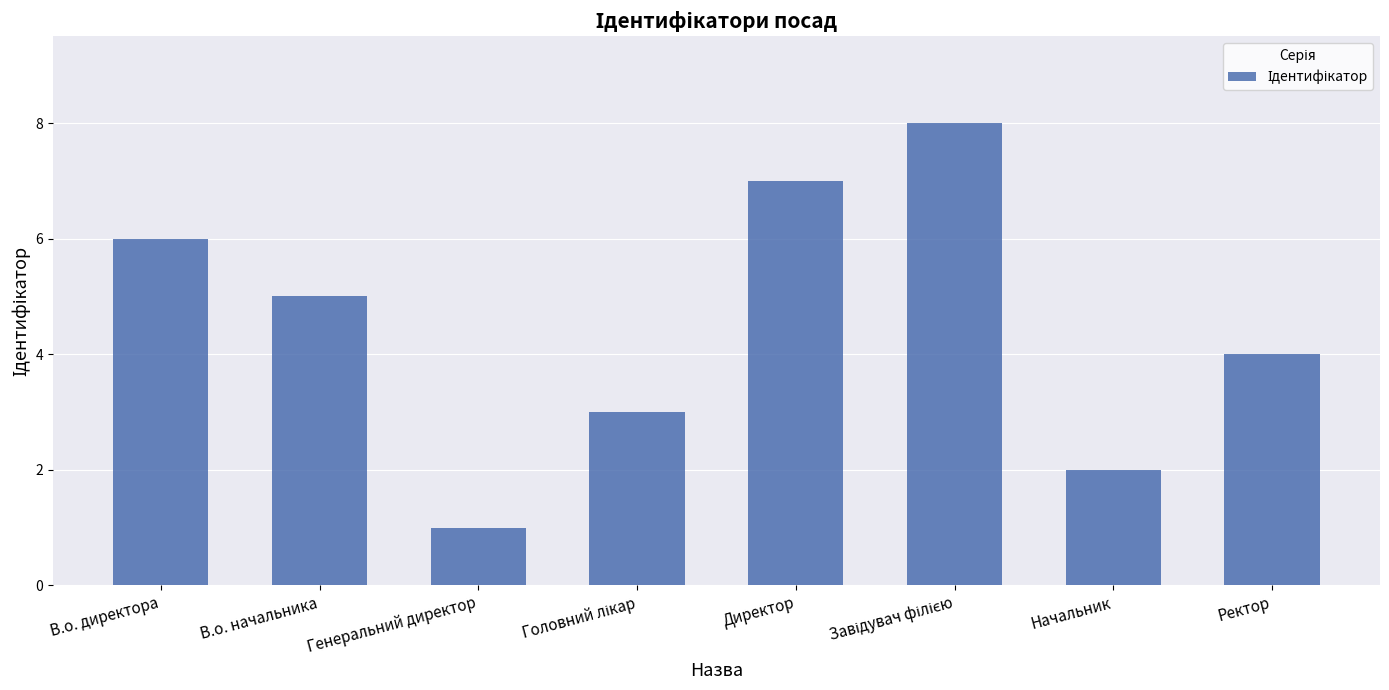

How many series are shown in this chart?

1